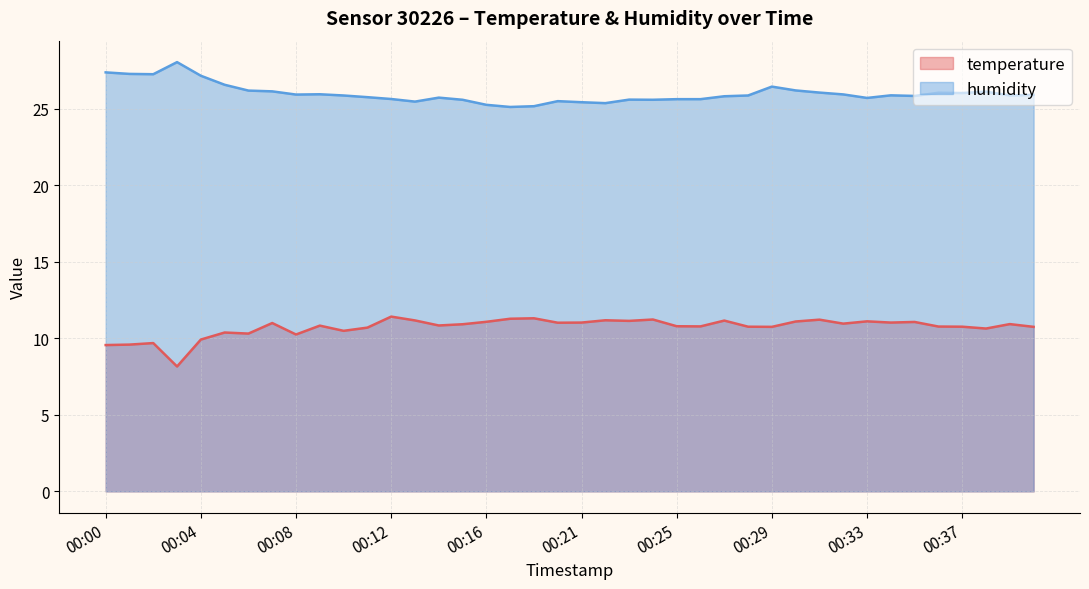

What are all the series names shown in the legend?

temperature, humidity